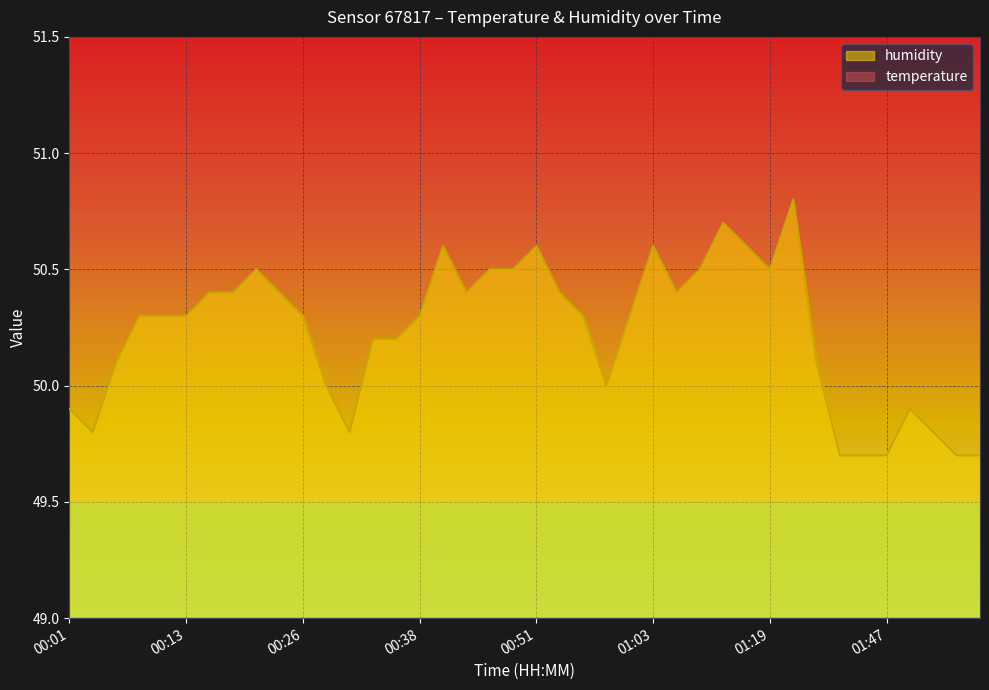

At which label is temperature closest to 24?

00:36